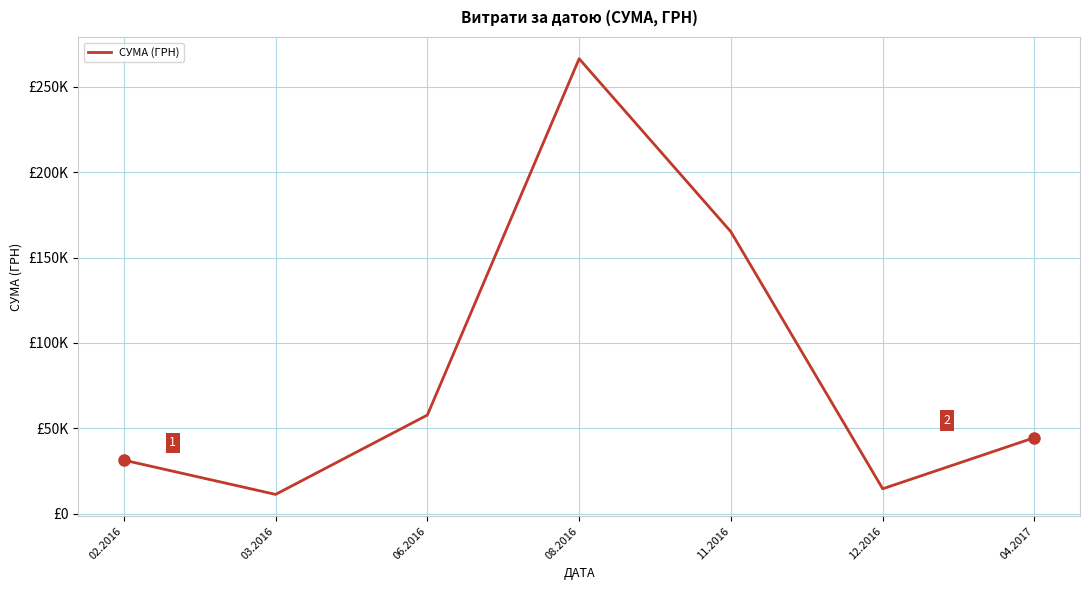

Which has a higher value, 06.2016 or 08.2016?

08.2016